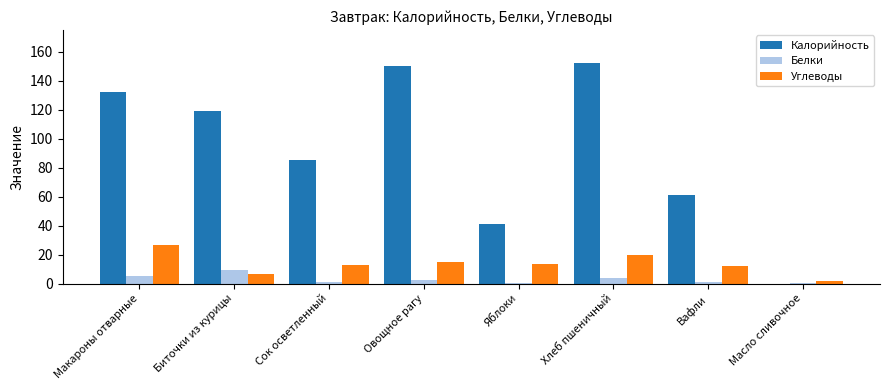

Between Биточки из курицы and Сок осветленный, which series saw the biggest shift?

Калорийность